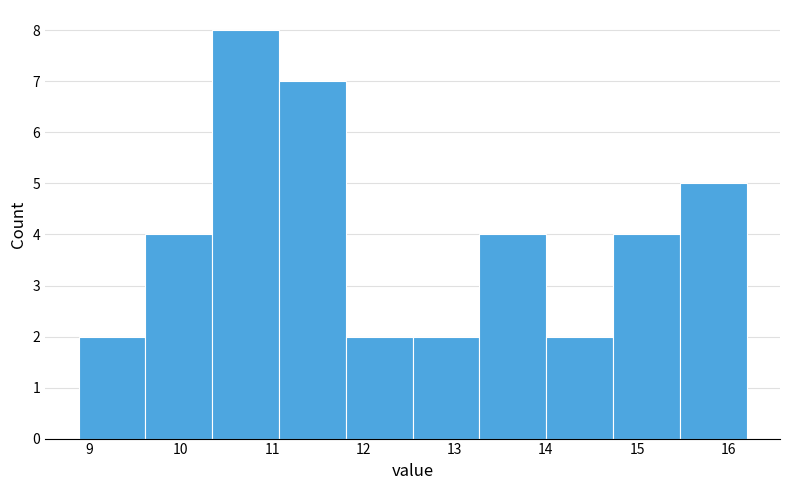

Reading left to right, transcribe this chart: for each bar, give the range it covers on the x-axis and its height. Neither the bar edges nor the heights are printed on the chart, so give them approximately, as read against the axes.

8.9 to 9.6: 2
9.6 to 10.3: 4
10.3 to 11.1: 8
11.1 to 11.8: 7
11.8 to 12.5: 2
12.5 to 13.3: 2
13.3 to 14.0: 4
14.0 to 14.7: 2
14.7 to 15.5: 4
15.5 to 16.2: 5